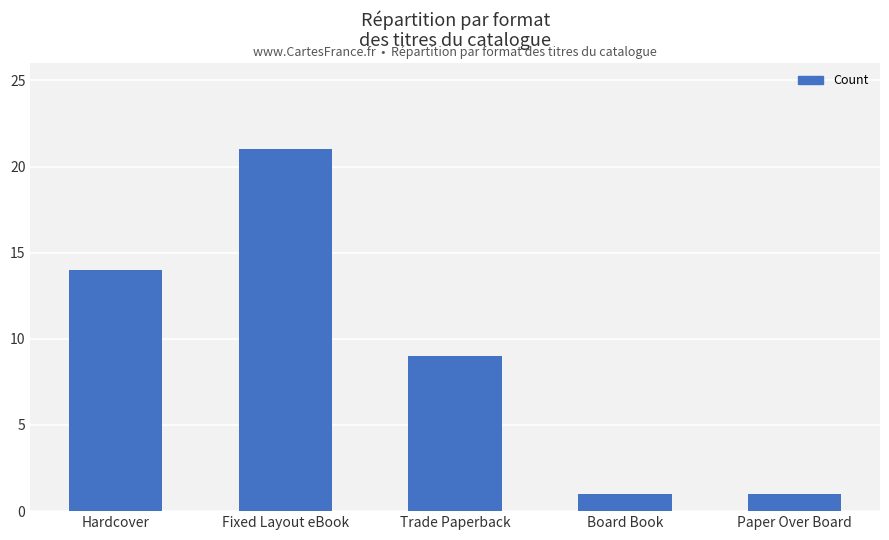

How many values are below 9?

2